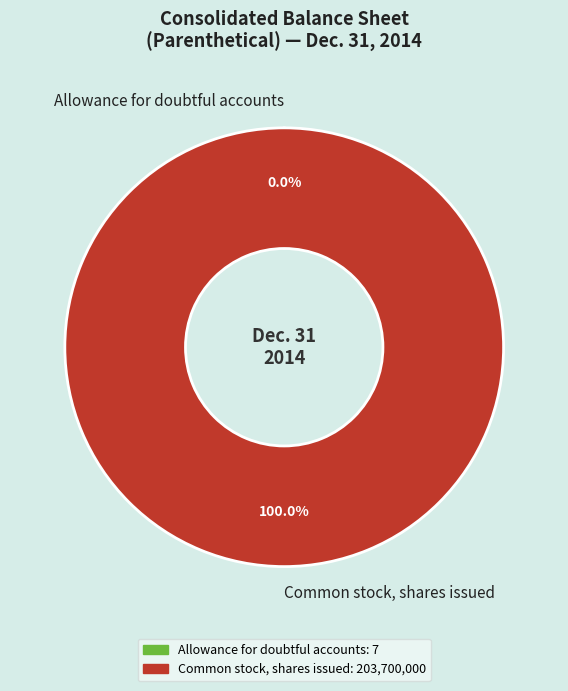

Is Common stock, shares issued the majority of the pie?

Yes